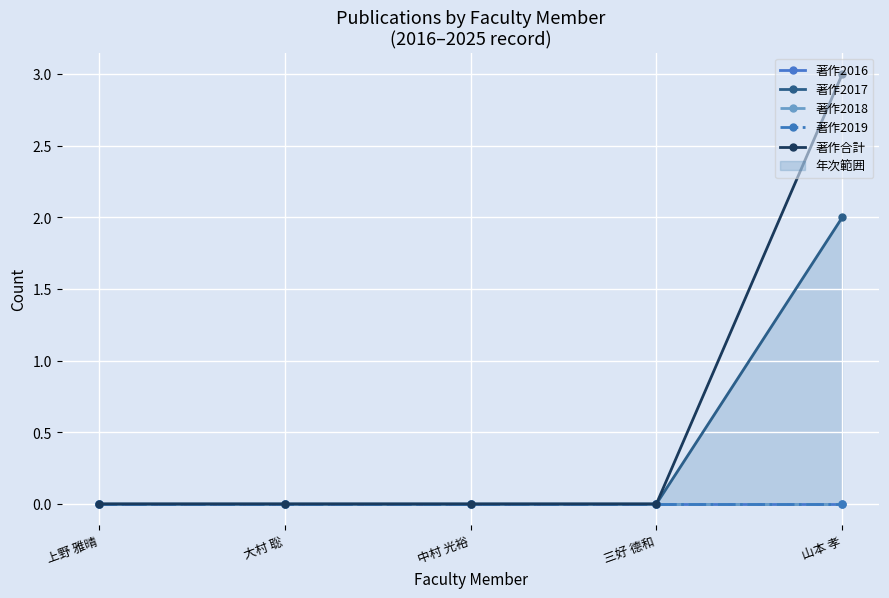

True or false: 著作2018 has more than 1 interior local peaks.

False